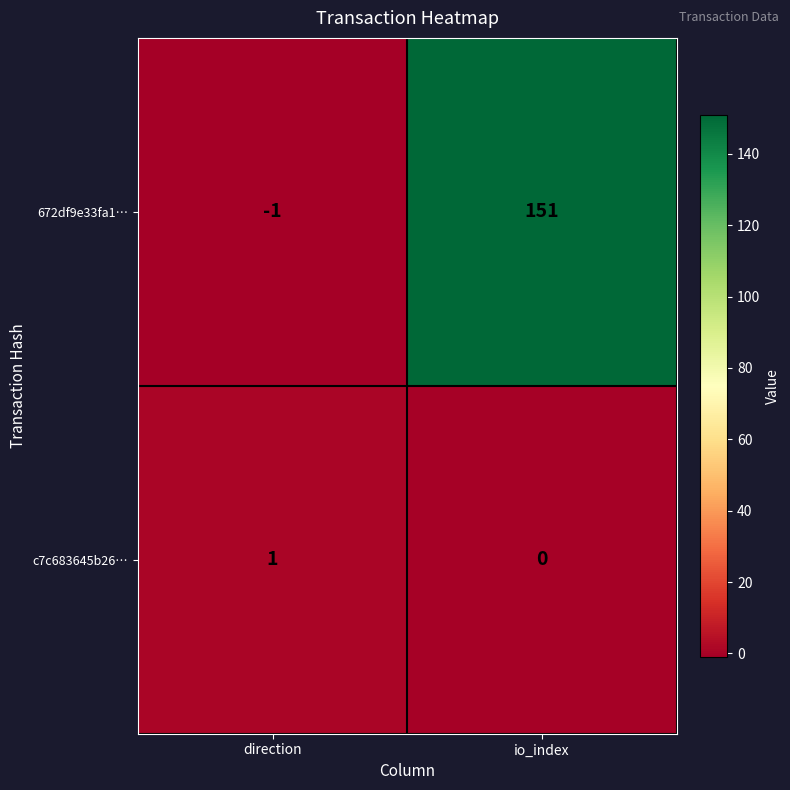

Reading left to right, list all the values displayed in this chart.

672df9e33fa1…: -1	151
c7c683645b26…: 1	0